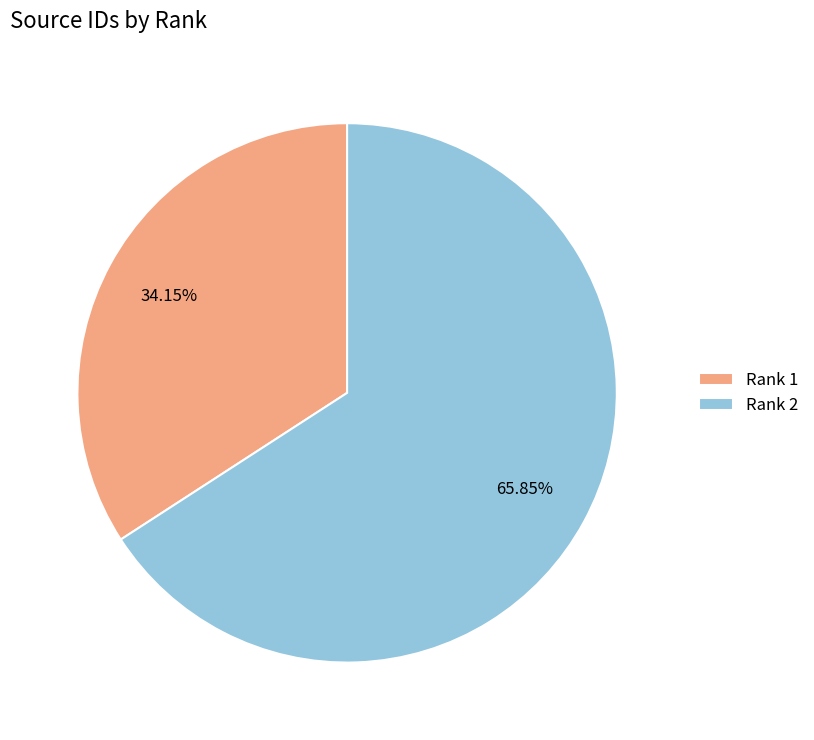

What is the majority slice?

Rank 2